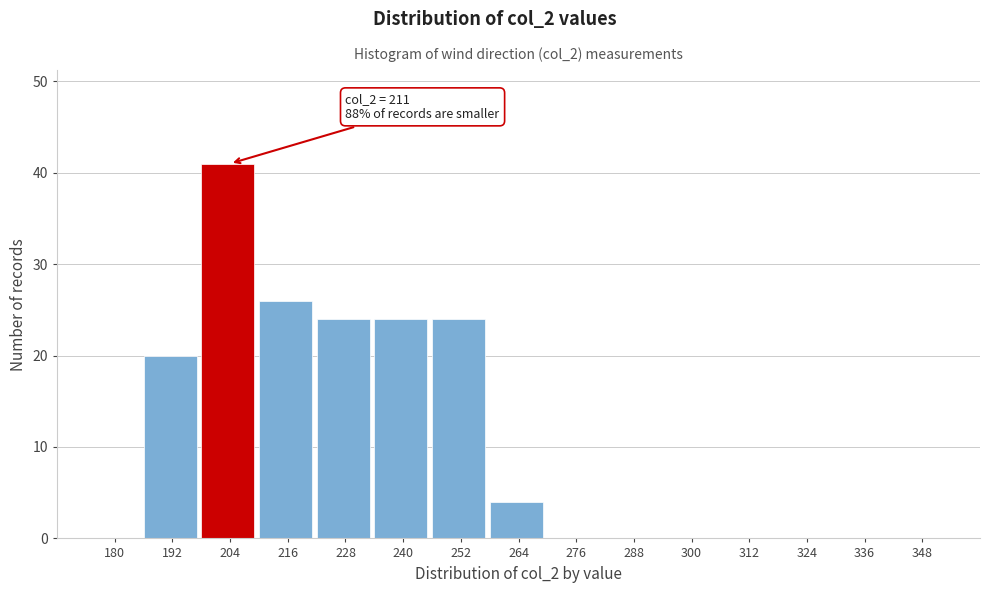

Reading right to left, what are all the values shown in this chart?

348=0	336=0	324=0	312=0	300=0	288=0	276=0	264=4	252=24	240=24	228=24	216=26	204=41	192=20	180=0